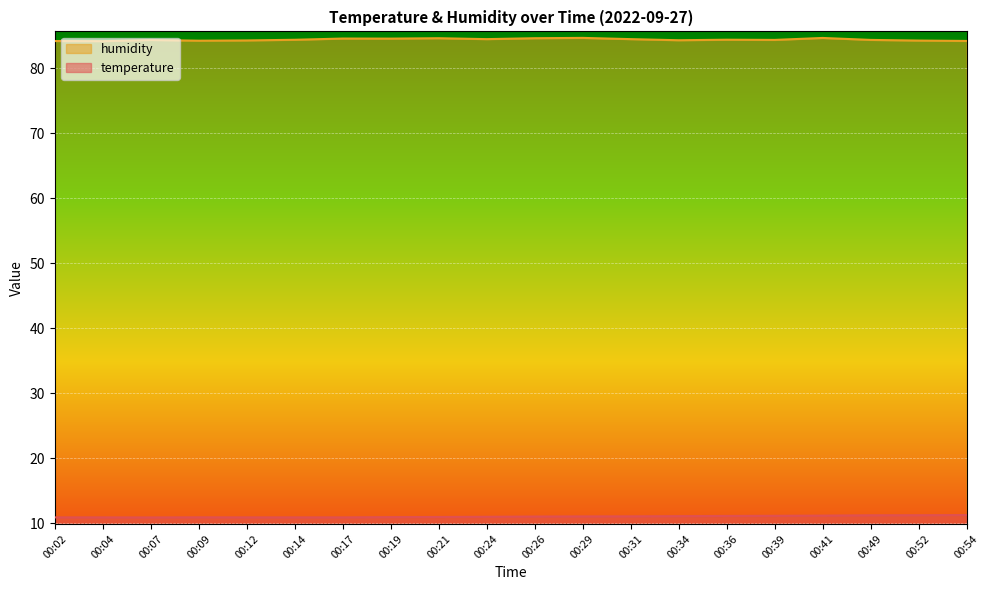

Rank the series by their maximum value, from lowest to highest.

temperature, humidity